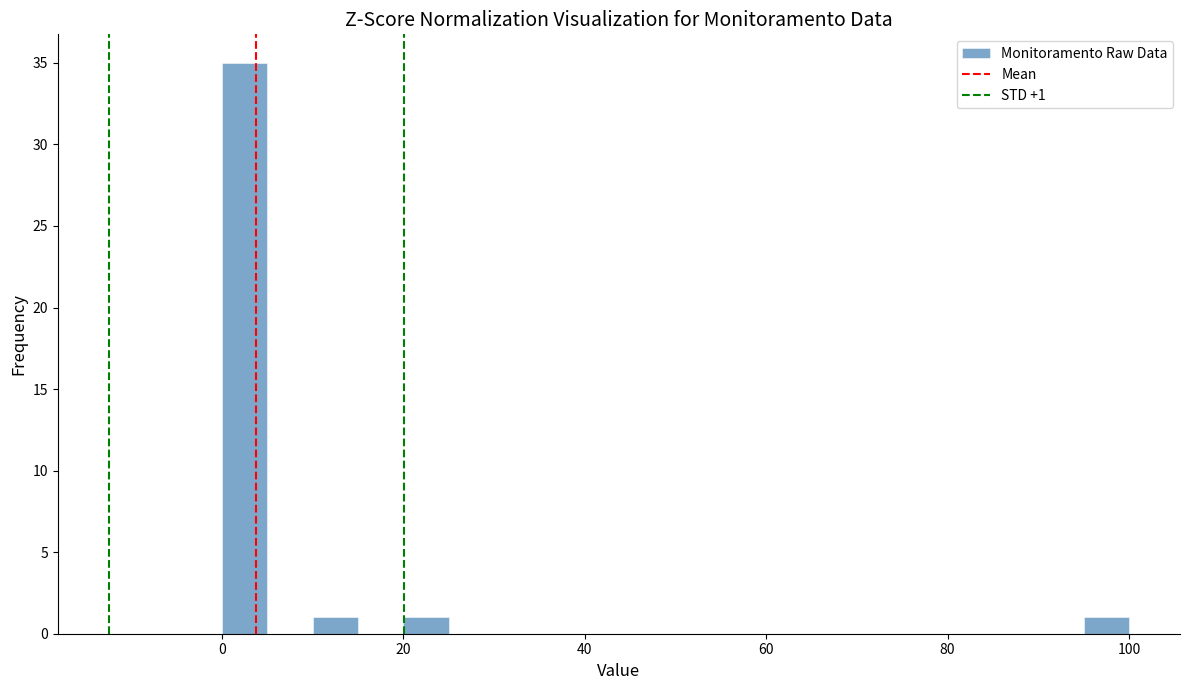

Around what value on the x-axis is the tallest bar? Give the approximate position of its centre, as read against the axis.

2